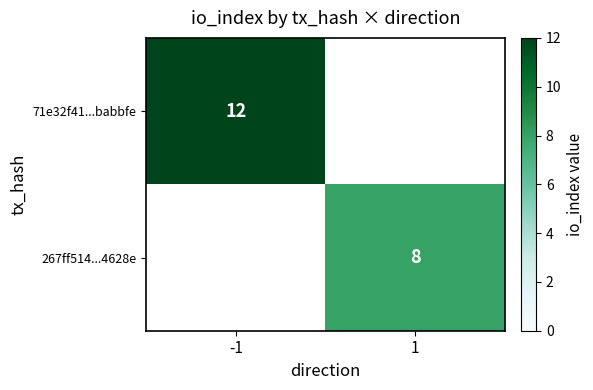

True or false: 71e32f41...babbfe has a value of 12 at -1.

True